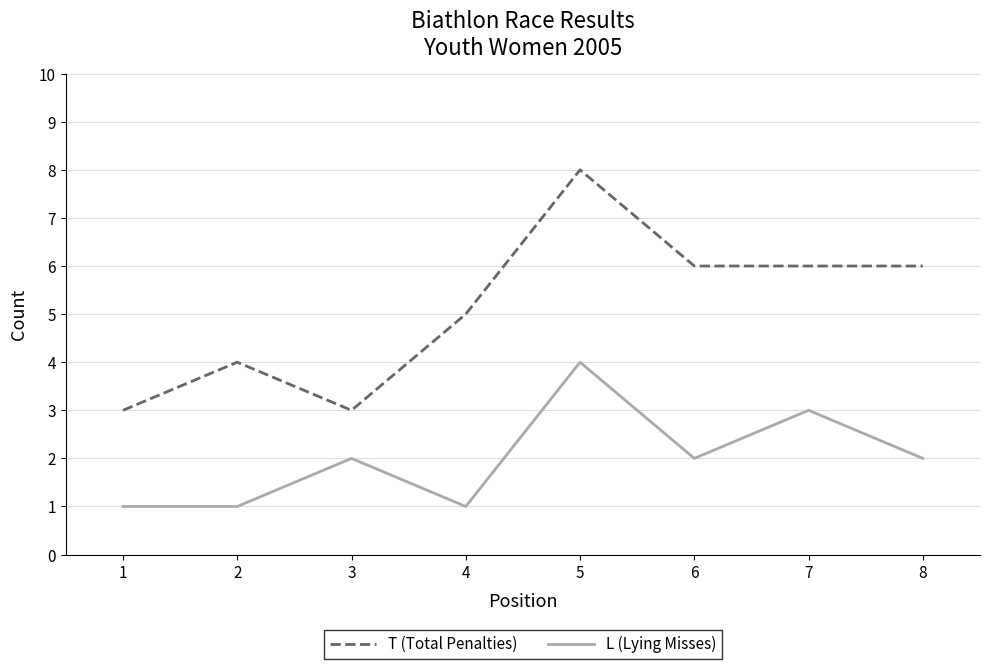

Between 7 and 8, which series saw the biggest shift?

L (Lying Misses)